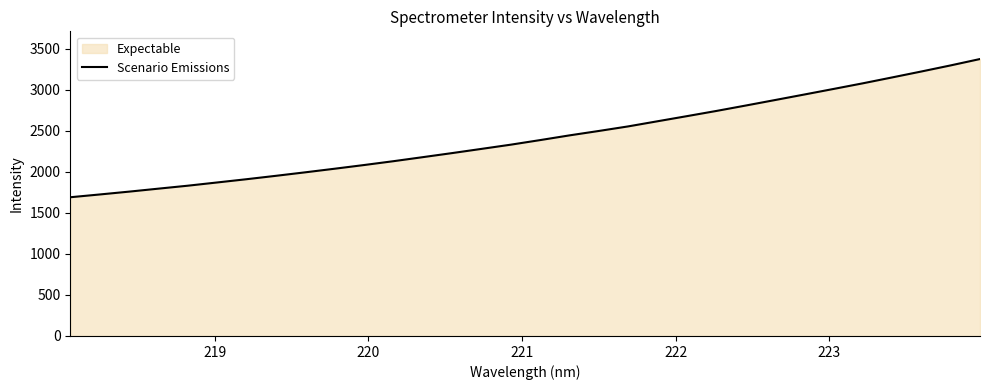

How many lines are shown in the chart?

1